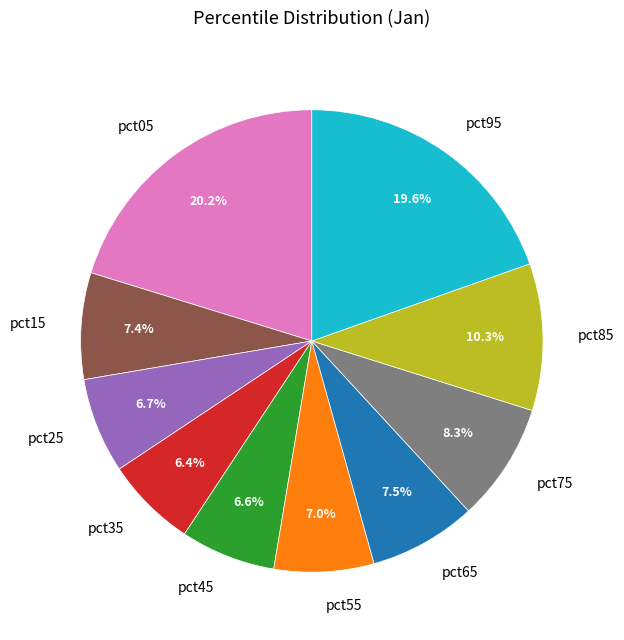

True or false: pct05 accounts for 20% of the total.

True